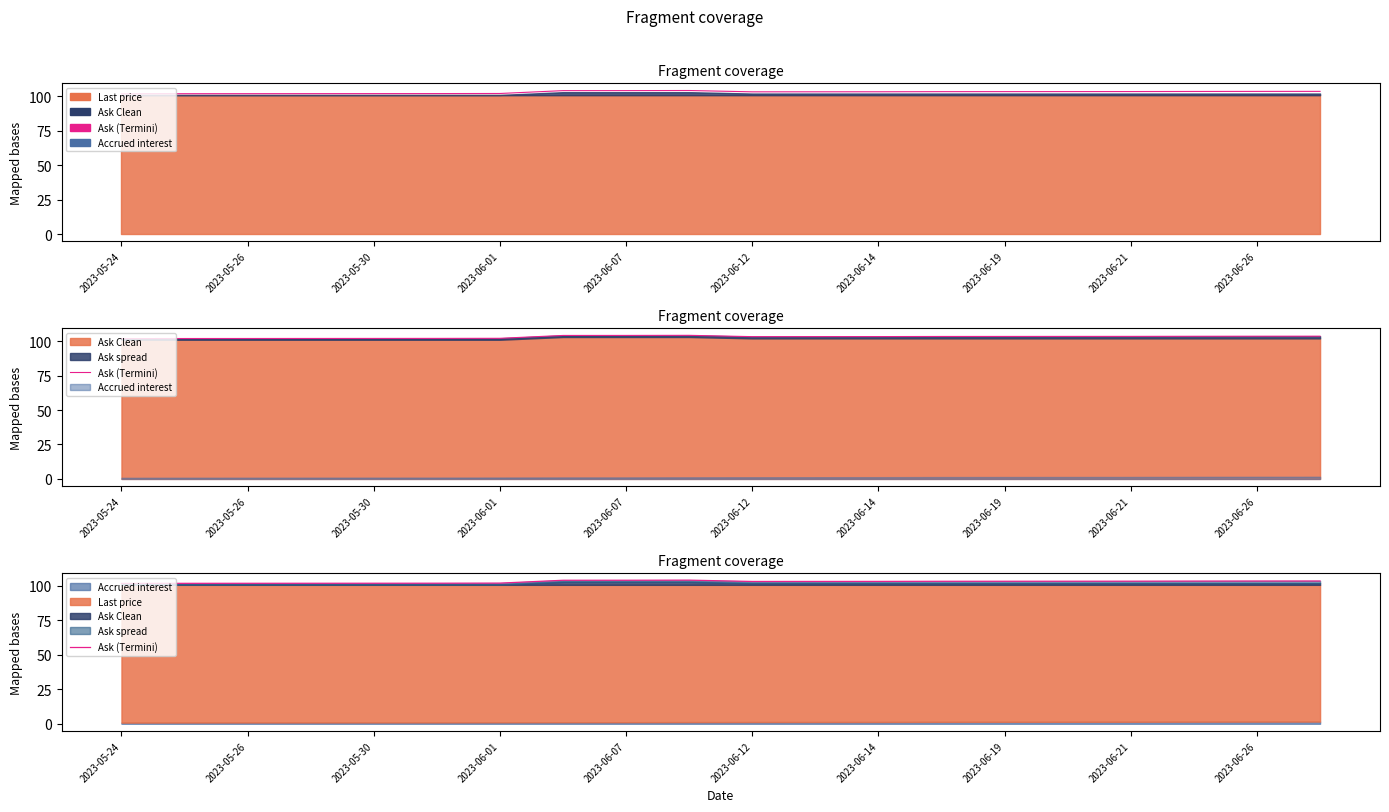

What is the highest value of the Ask (Termini) series?

104.2